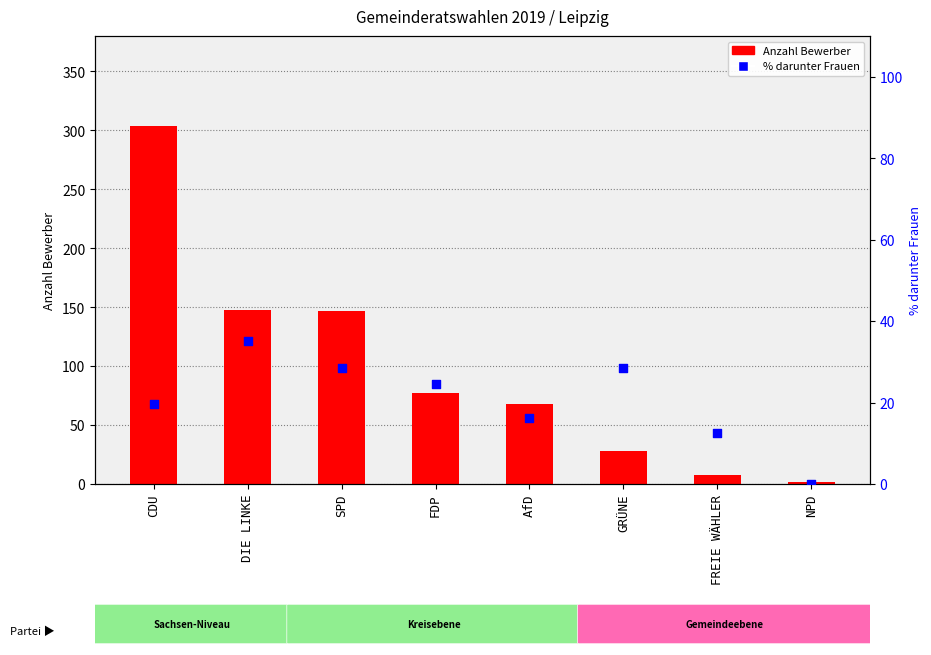

Is the value of Anzahl Bewerber at AfD greater than the value of % darunter Frauen at FREIE WÄHLER?

Yes